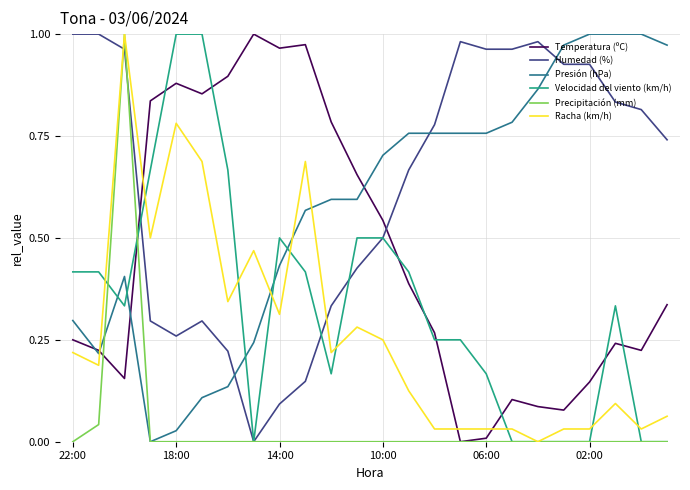

Which series has the largest total across all categories?

Humedad (%)